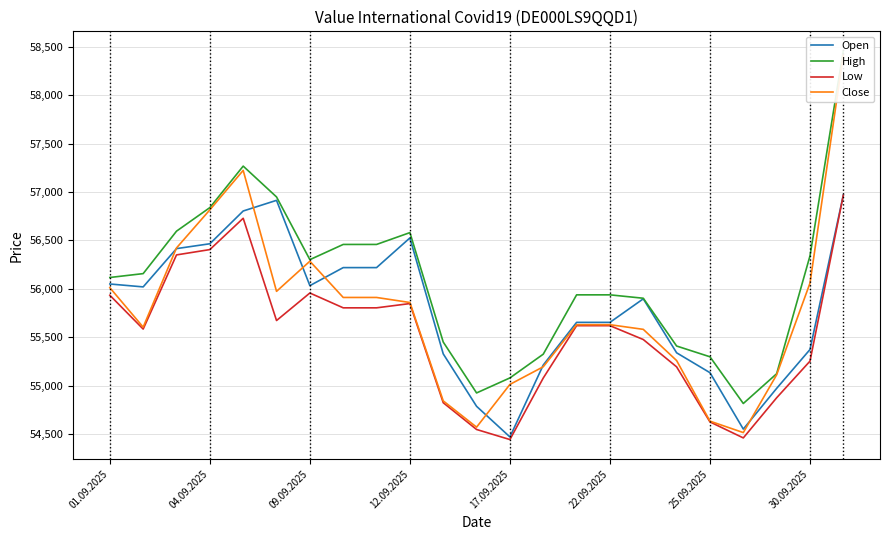

True or false: High and Low cross at least once.

False